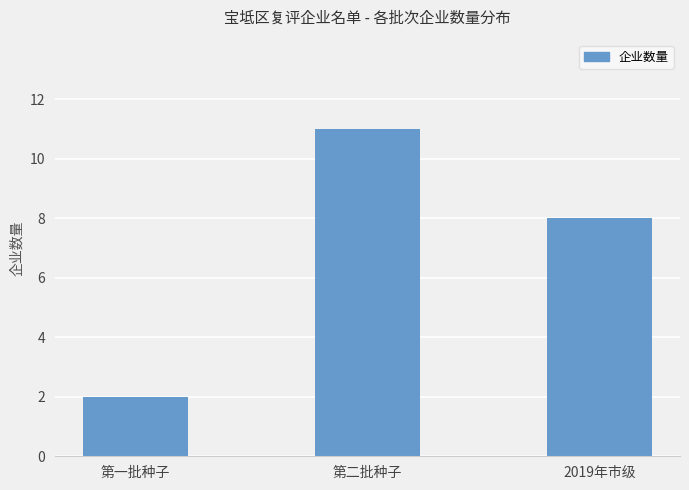

What value does the data have at 2019年市级?

8